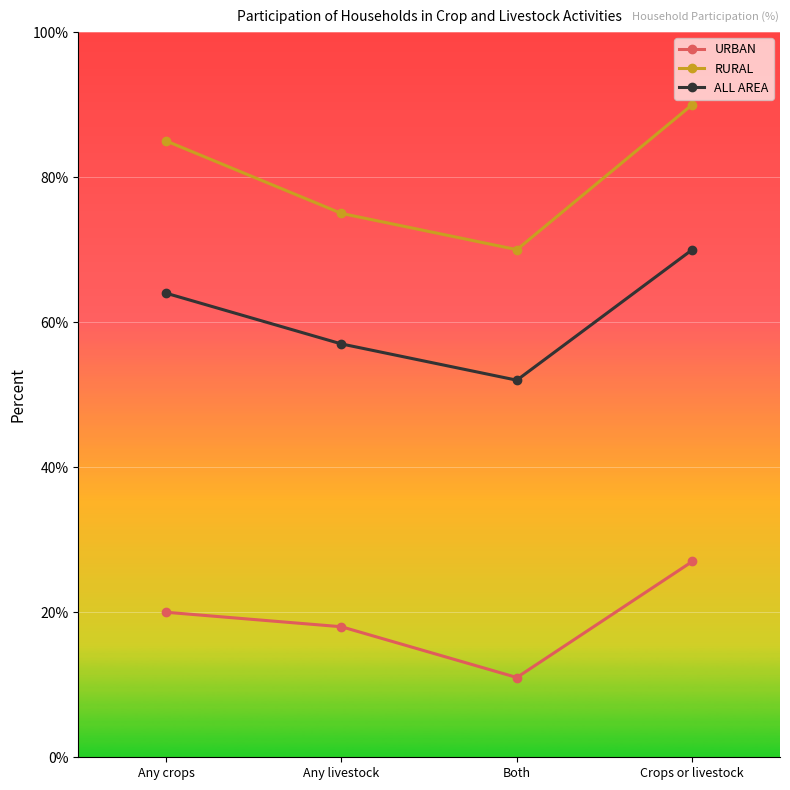

How many lines are shown in the chart?

3